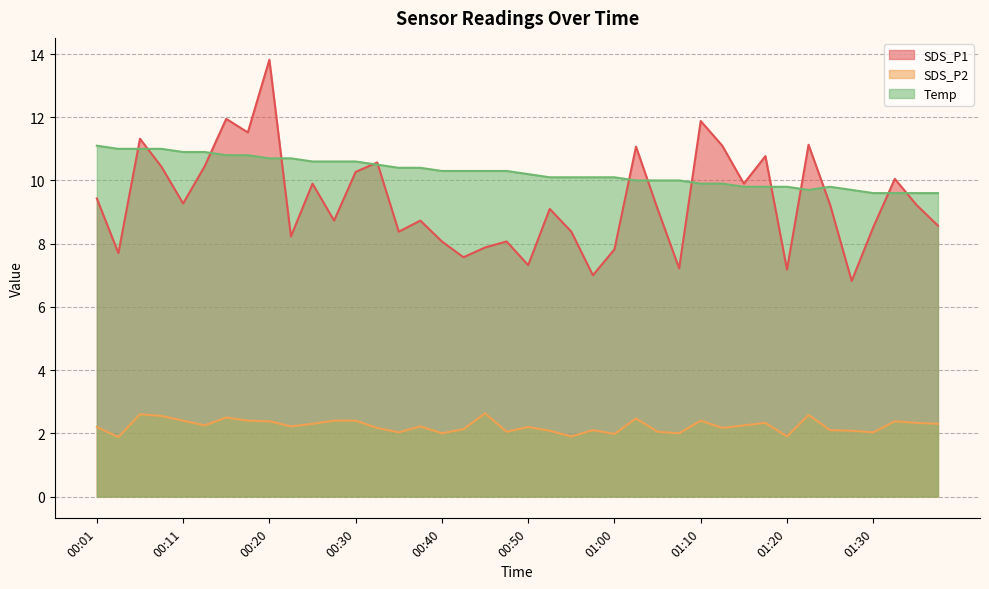

What is the label of the 22nd point from the left?

00:53